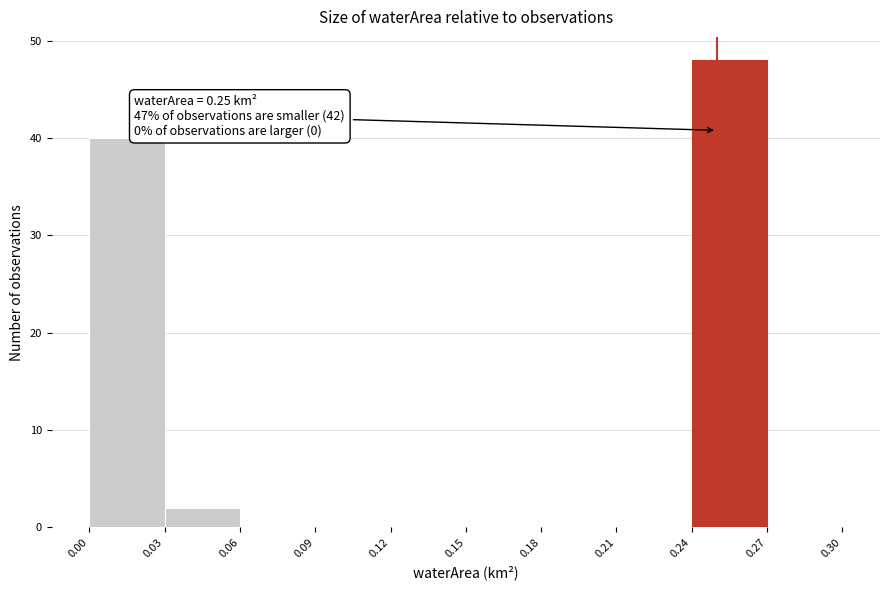

Which range on the x-axis has the tallest bar?

0.24 to 0.27